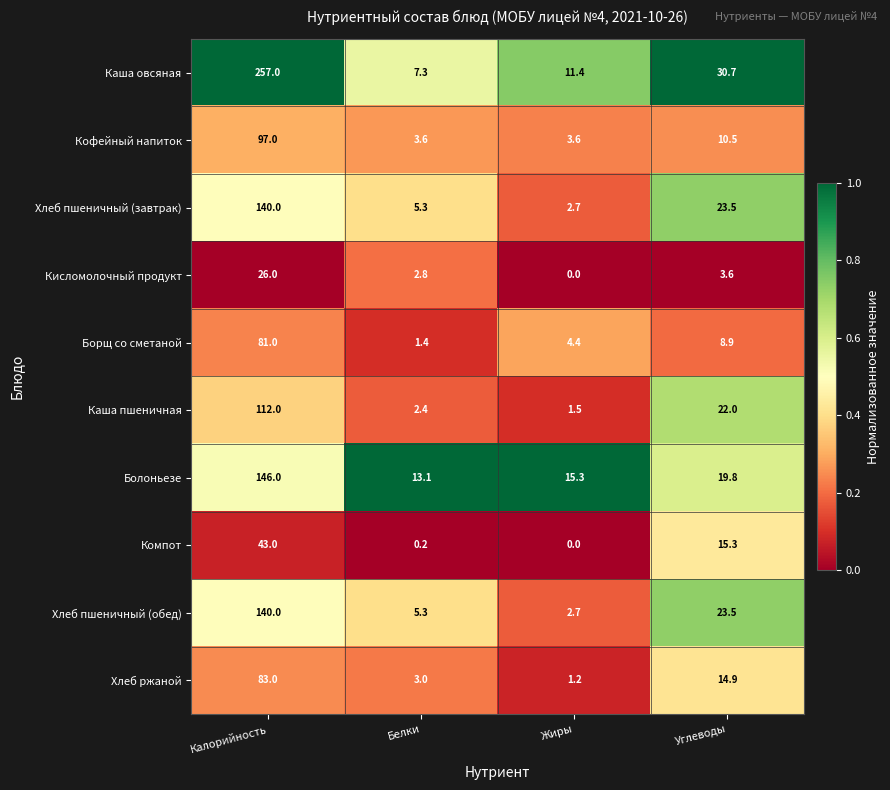

How many distinct data groups are displayed?

10